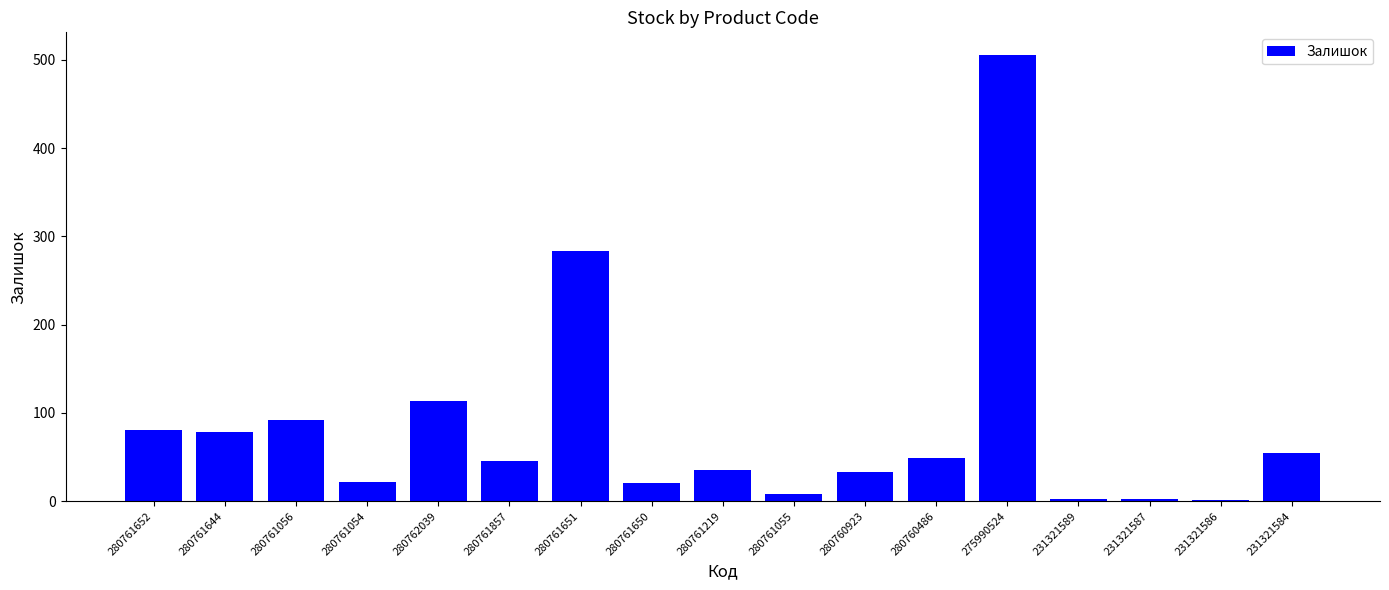

Approximately how many times larger is the value at 280761054 compared to 280761219?

0.6